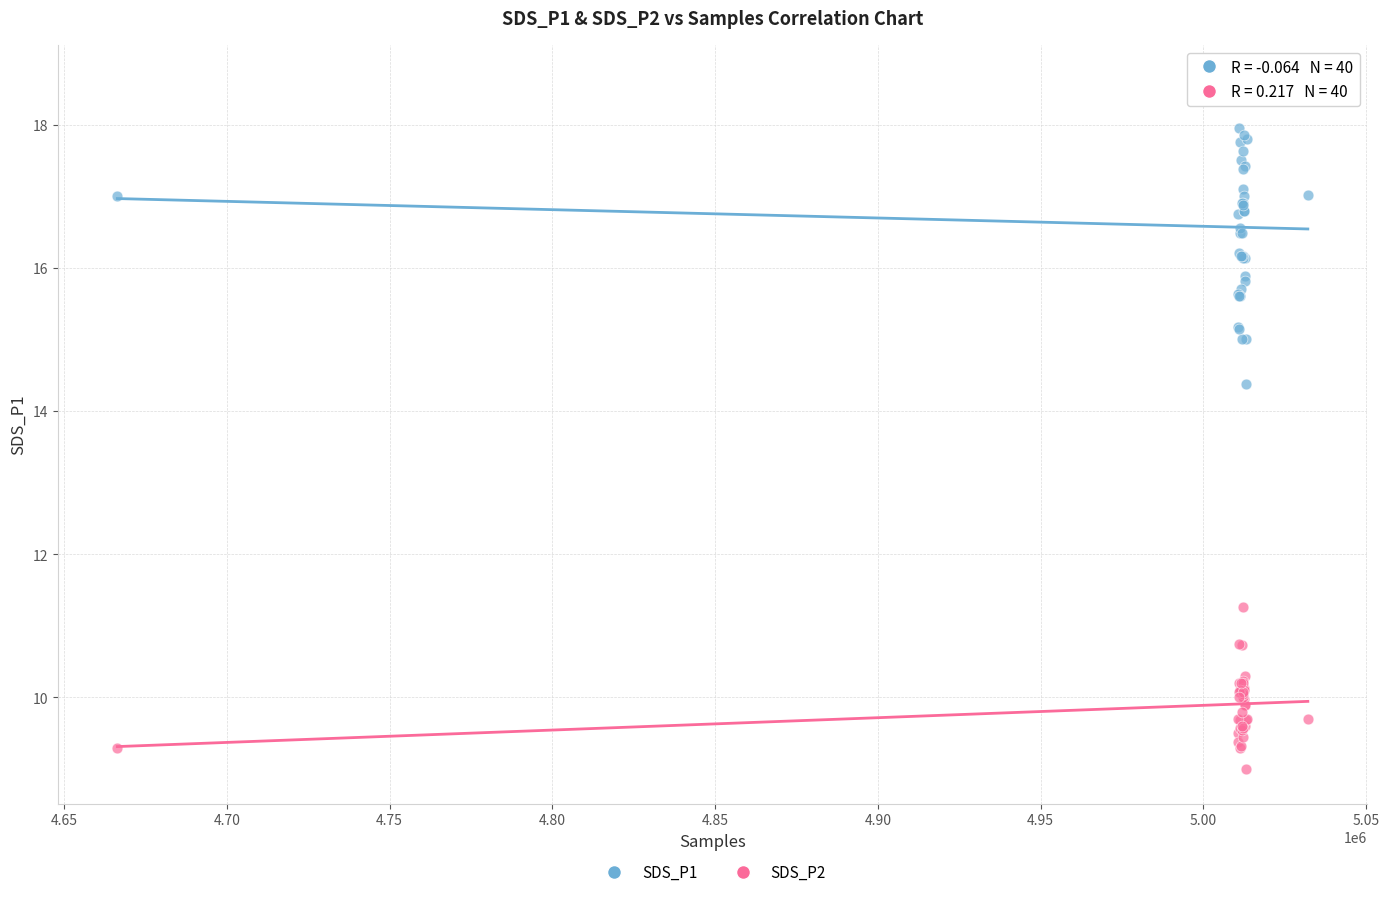

What are all the series names shown in the legend?

SDS_P1, SDS_P2